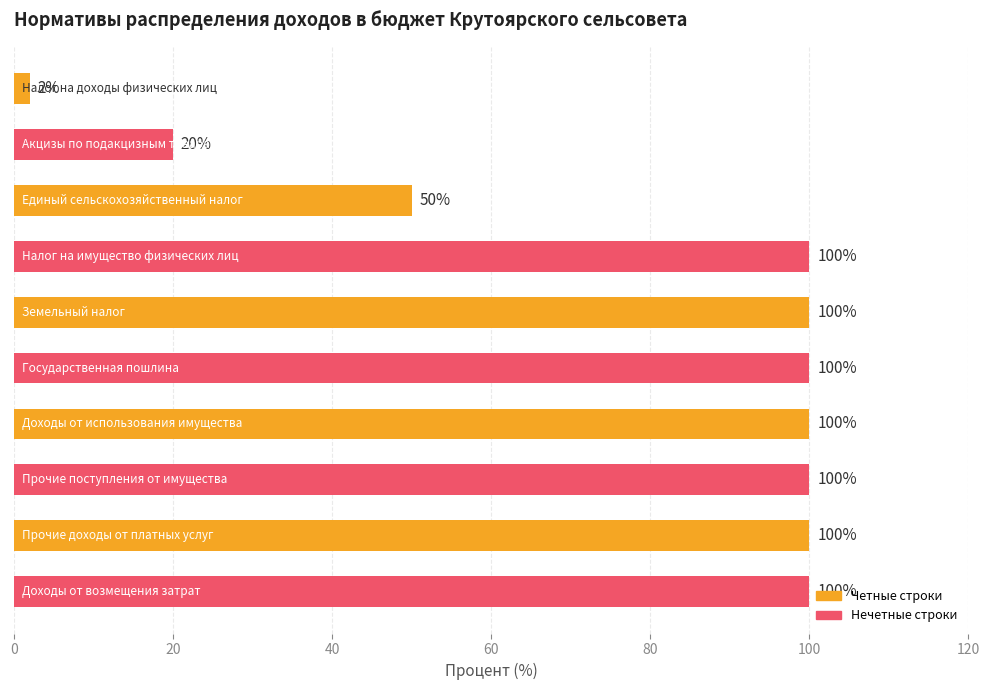

What is the value of the 10th bar from the top?

100